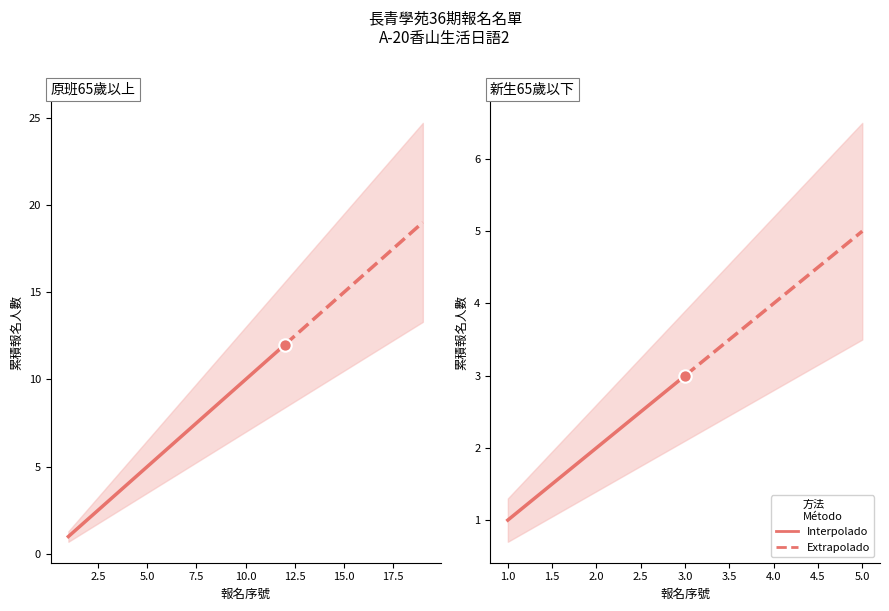

Which series contains the highest Y value?

Extrapolado